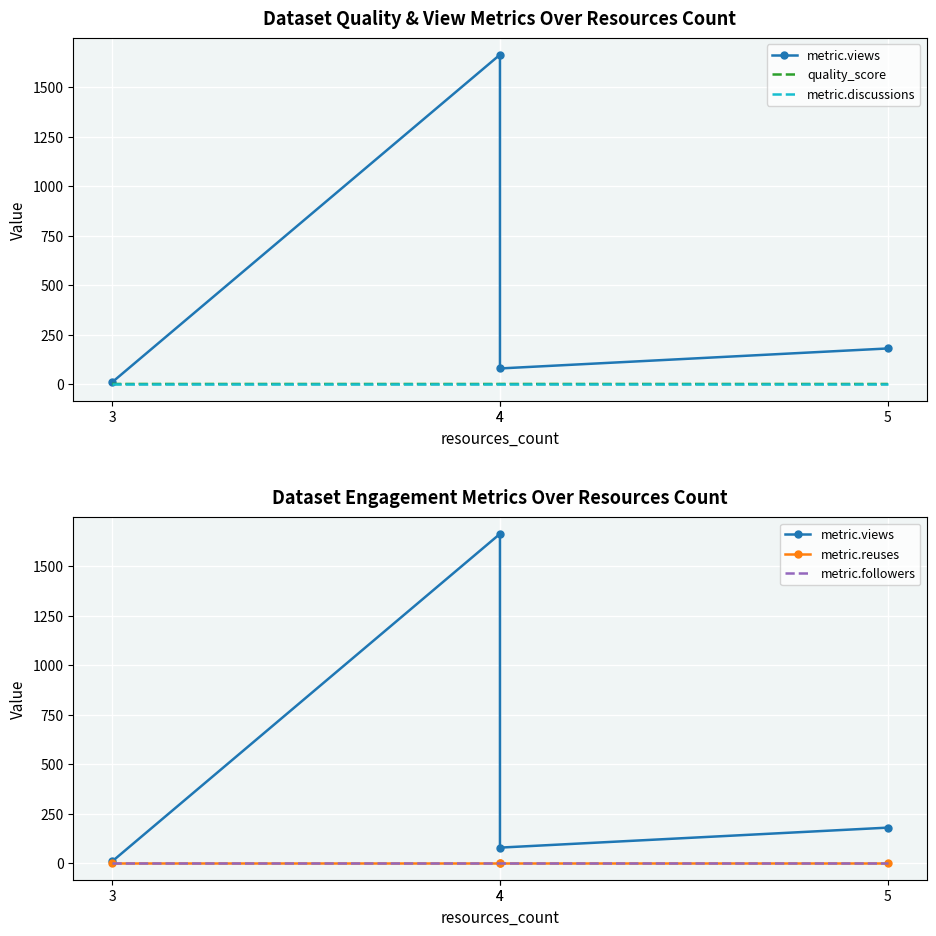

Is it true that metric.views equals 252.4 at 5?

False